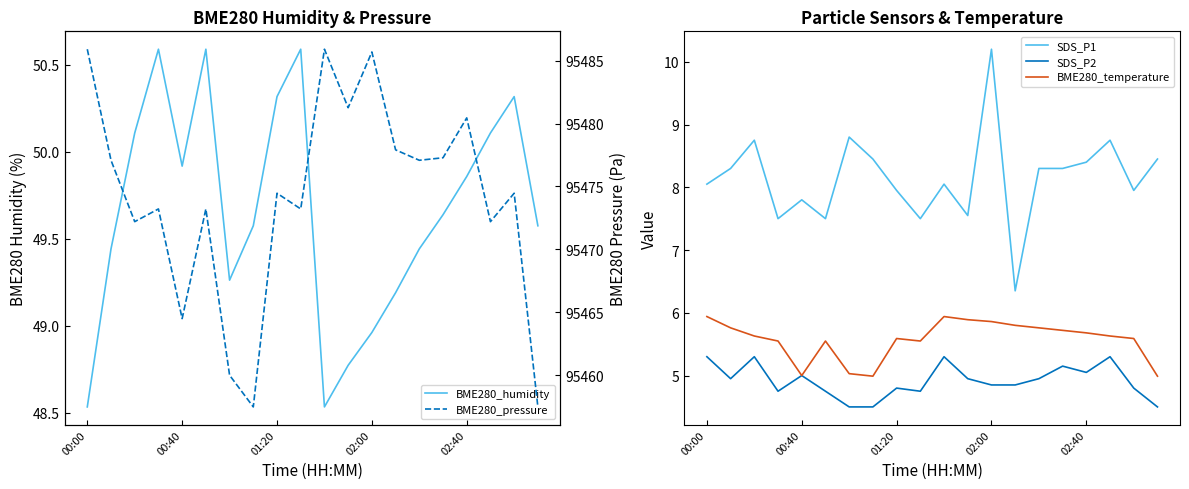

At how many categories does at least one series exceed 65399?

20